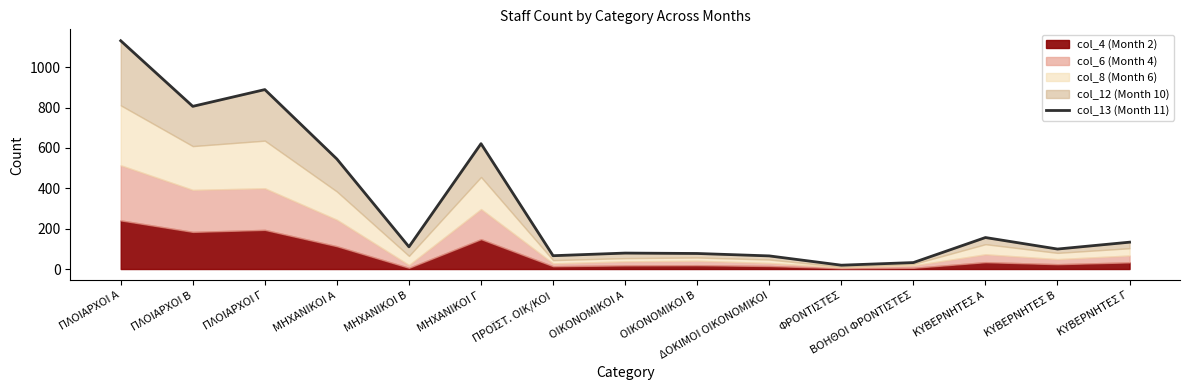

The chart shows a value of 117 at ΠΡΟΪΣΤ. ΟΙΚ/ΚΟΙ. True or false?

False